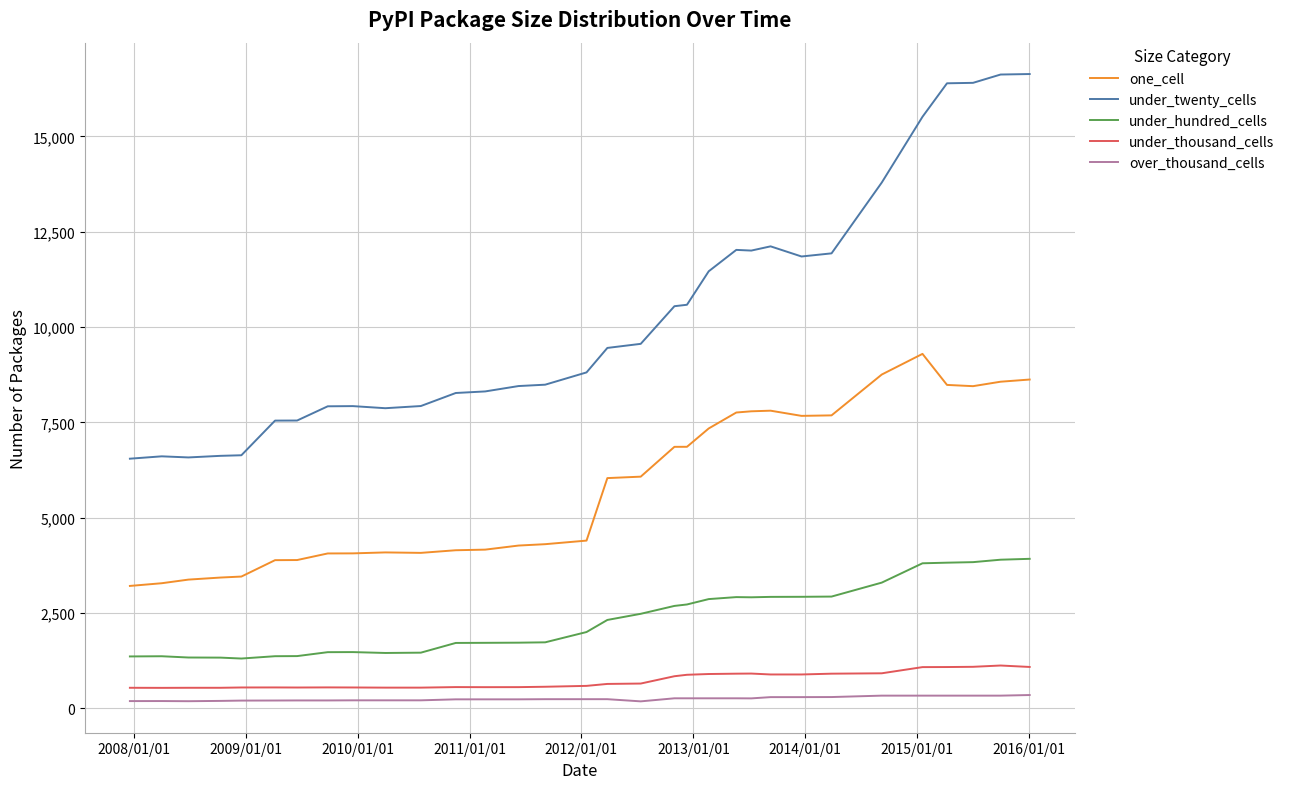

What is the minimum value for under_thousand_cells?

537